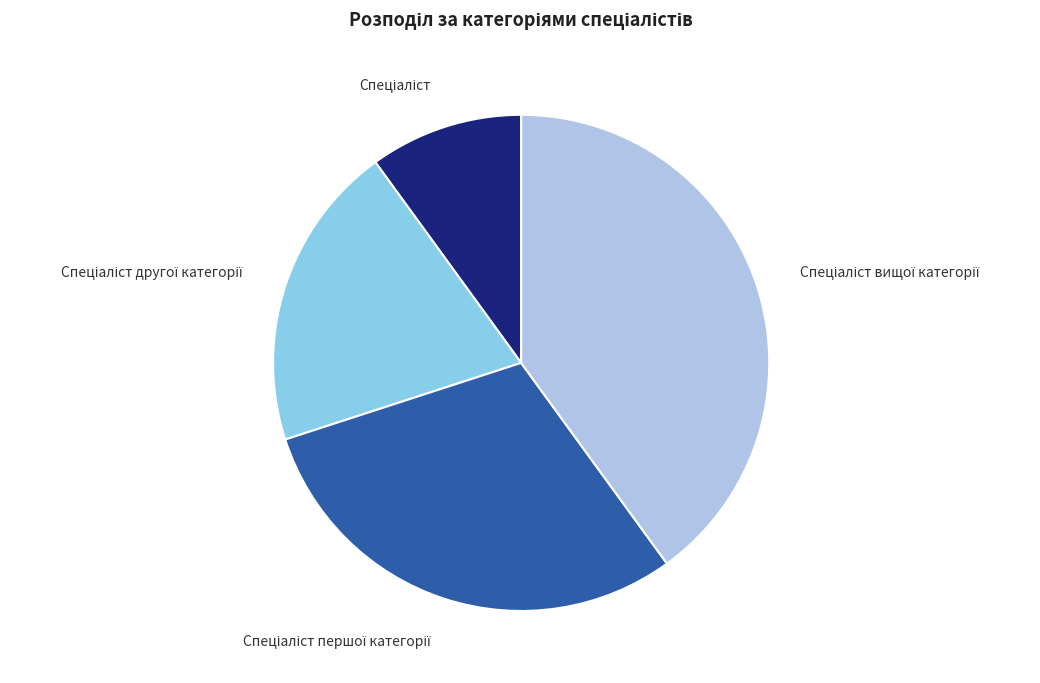

How many segments does this pie chart have?

4